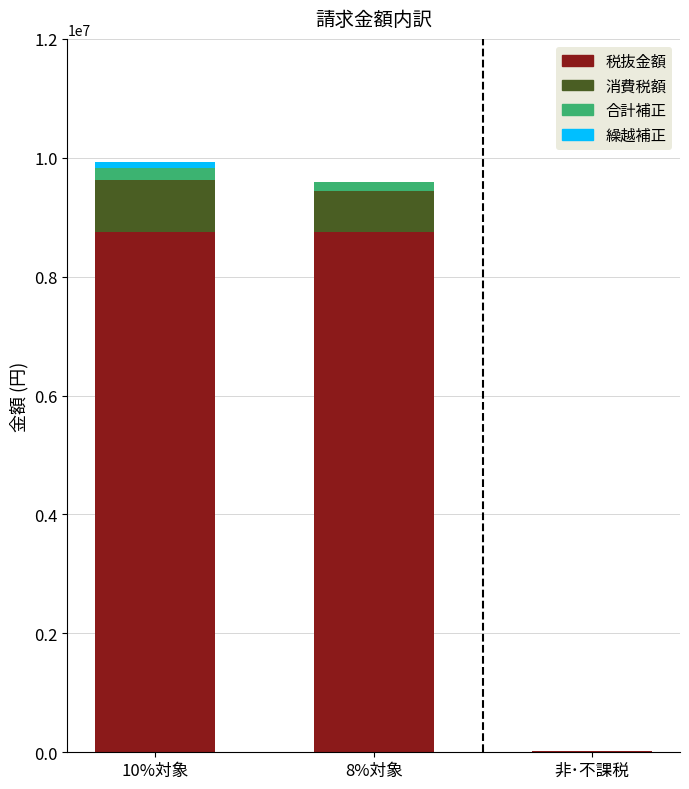

What is the maximum value for 税抜金額?

8746700